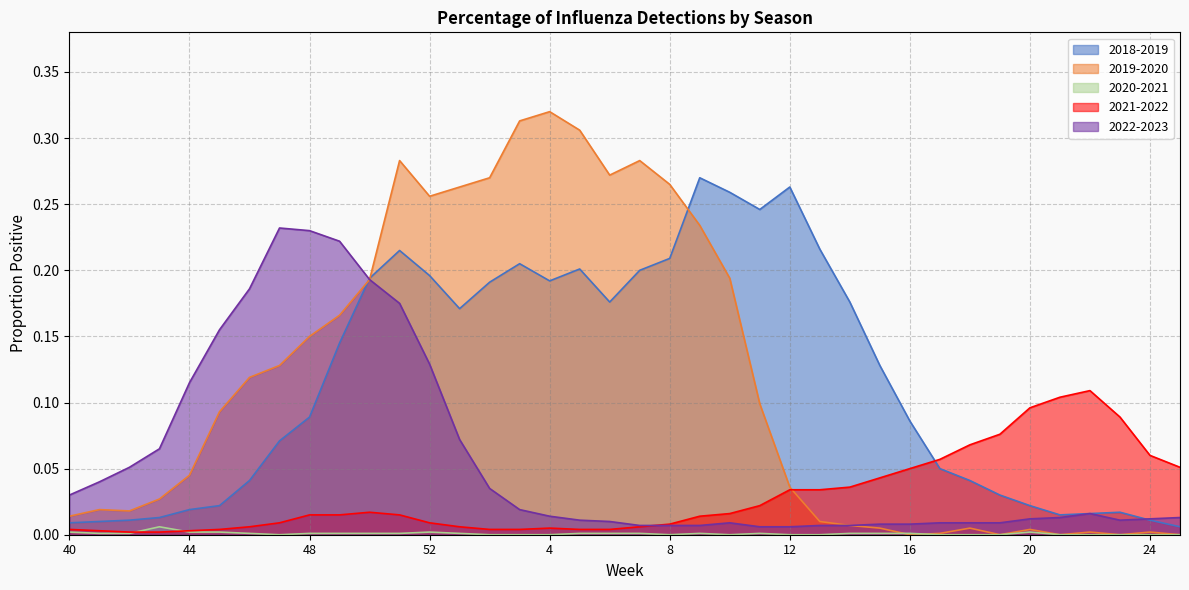

What value does the 2019-2020 series have at 7?

0.3